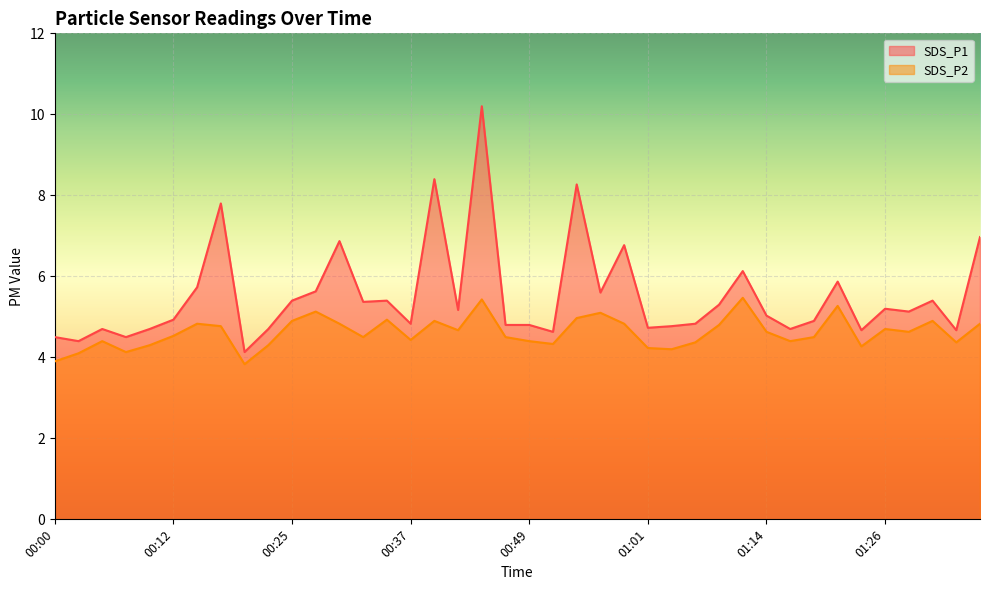

What value does the SDS_P1 series have at 01:34?

4.7